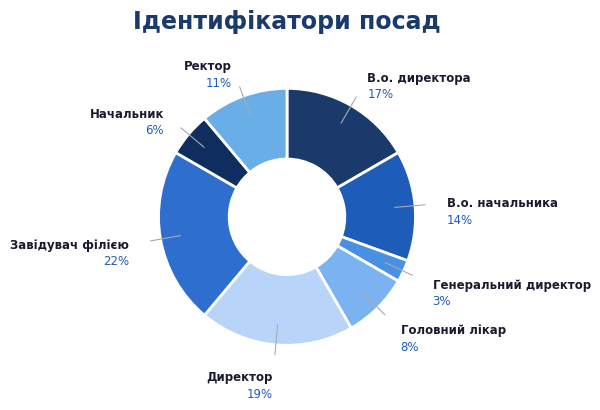

To the nearest percent, what is the average slice percentage?

12%